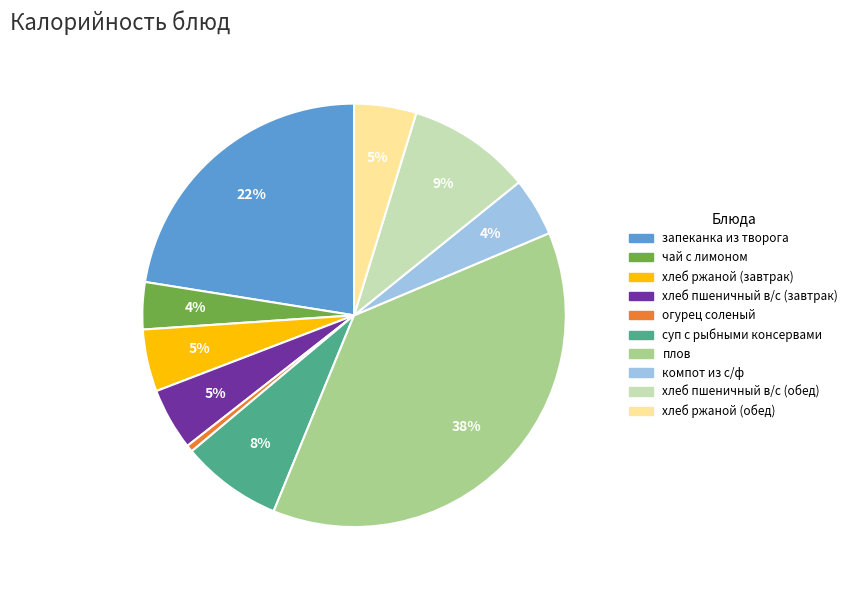

Between огурец соленый and суп с рыбными консервами, which is larger?

суп с рыбными консервами